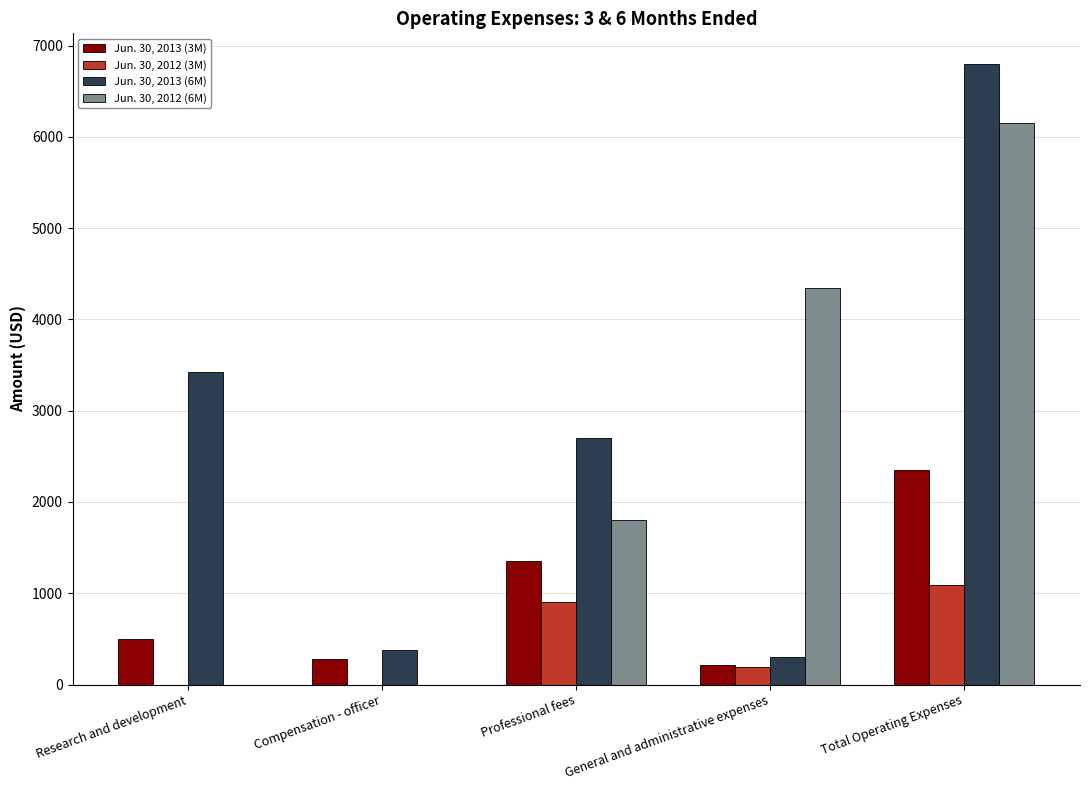

What is the approximate value of Jun. 30, 2012 (6M) at General and administrative expenses?

4348